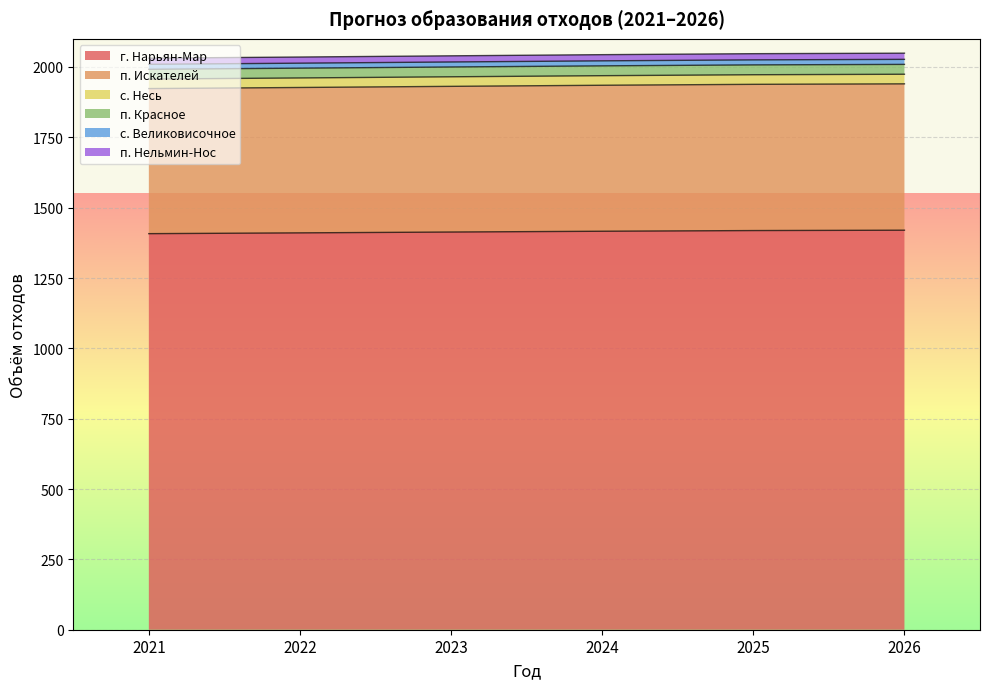

Rank the categories by п. Нельмин-Нос value from lowest to highest.

2021, 2022, 2023, 2024, 2025, 2026